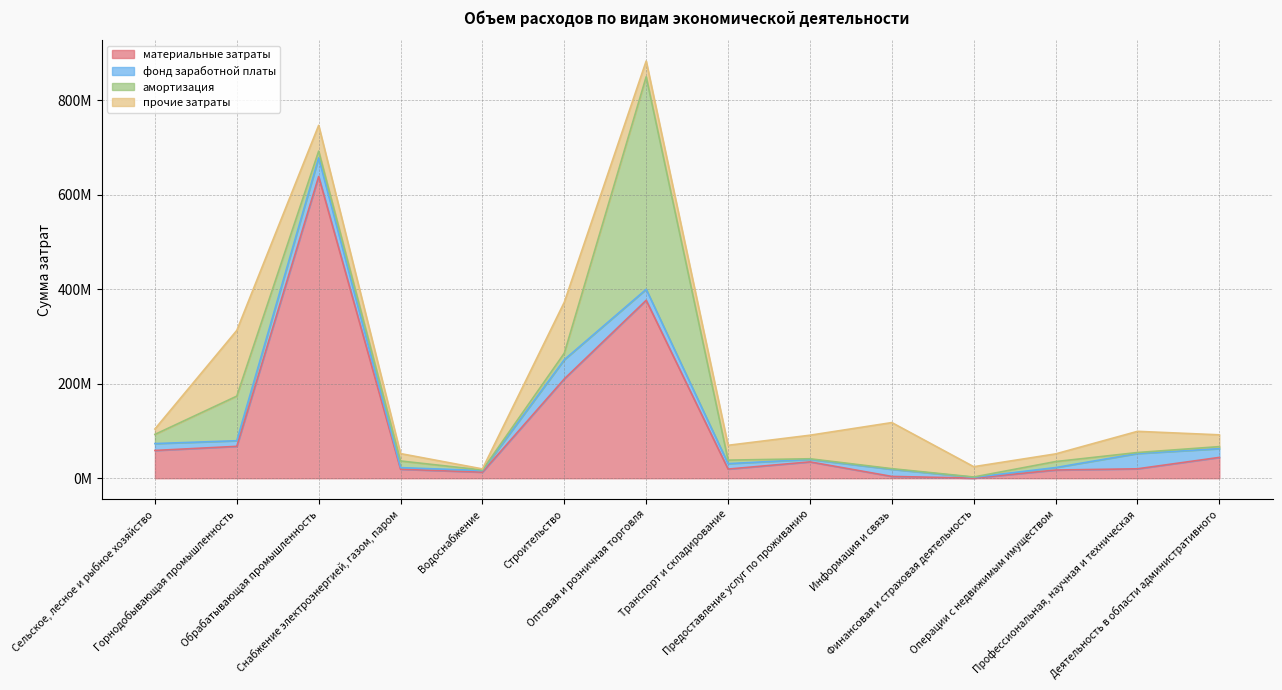

What is the smallest value displayed?

250320